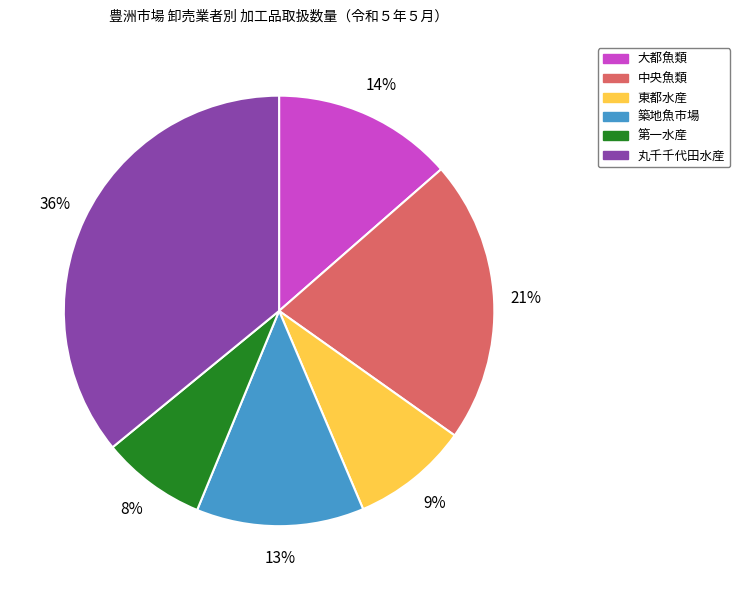

Count the number of slices in the pie.

6